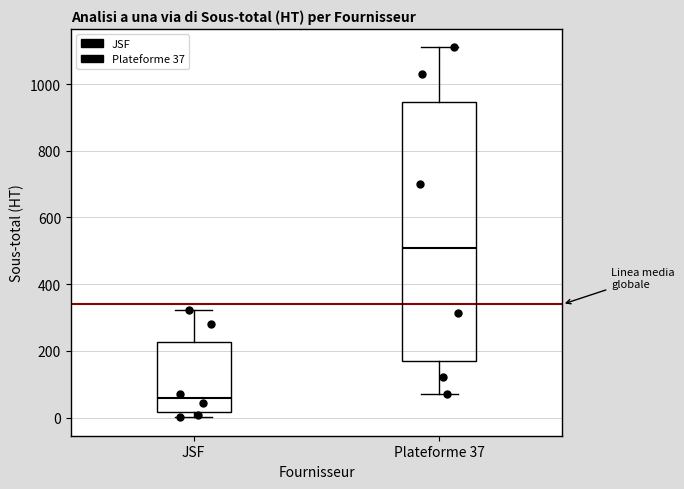

Which box is the tallest, from its lower edge to its upper edge?

Plateforme 37